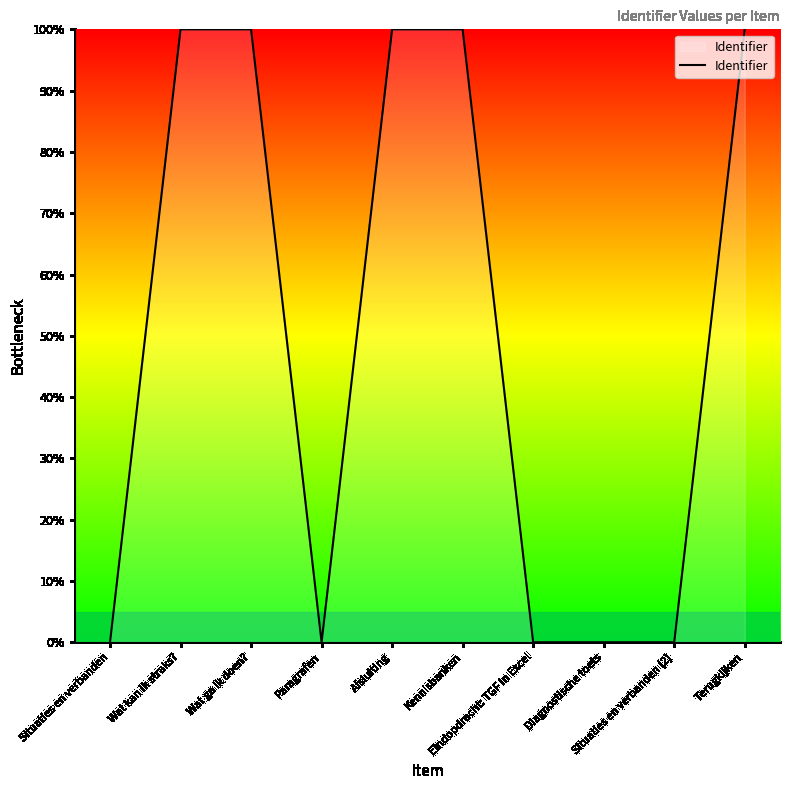

What is the difference between the second highest and second lowest values?

100.0